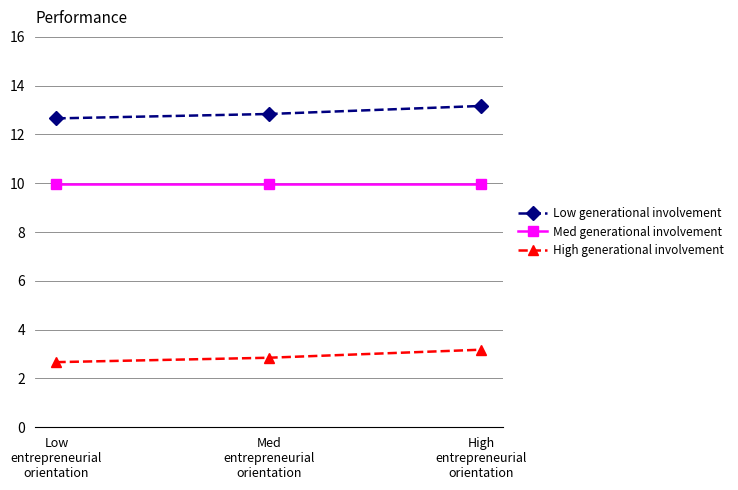

What is the total value across all series at Low
entrepreneurial
orientation?

25.3